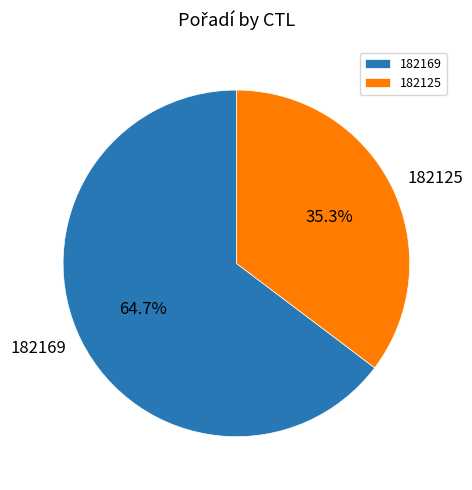

Approximately how many times larger is the value at 182169 compared to 182125?

1.8